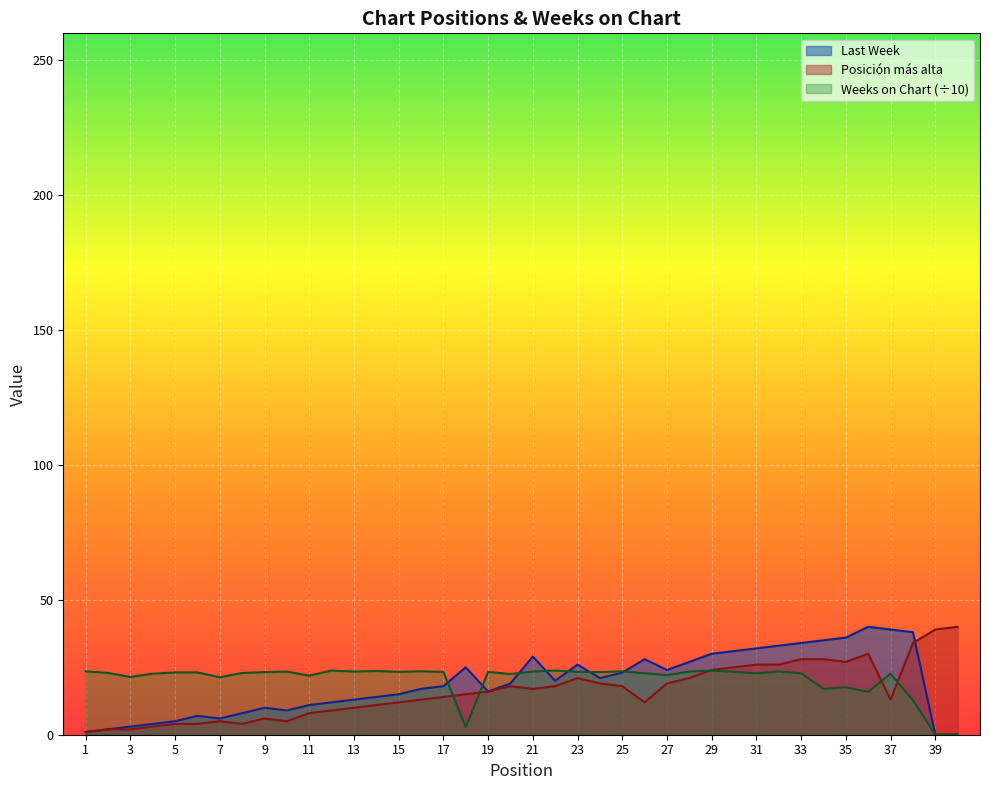

What is the value of the Posicion mas alta point at the 23rd from the left?

21.0